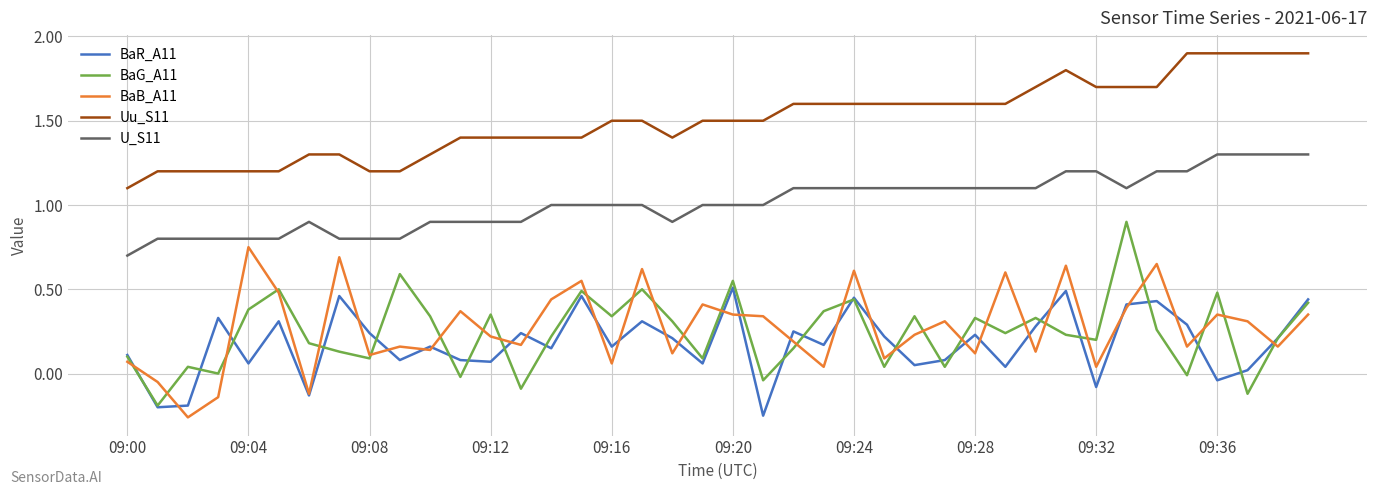

What is the minimum value for Uu_S11?

1.1